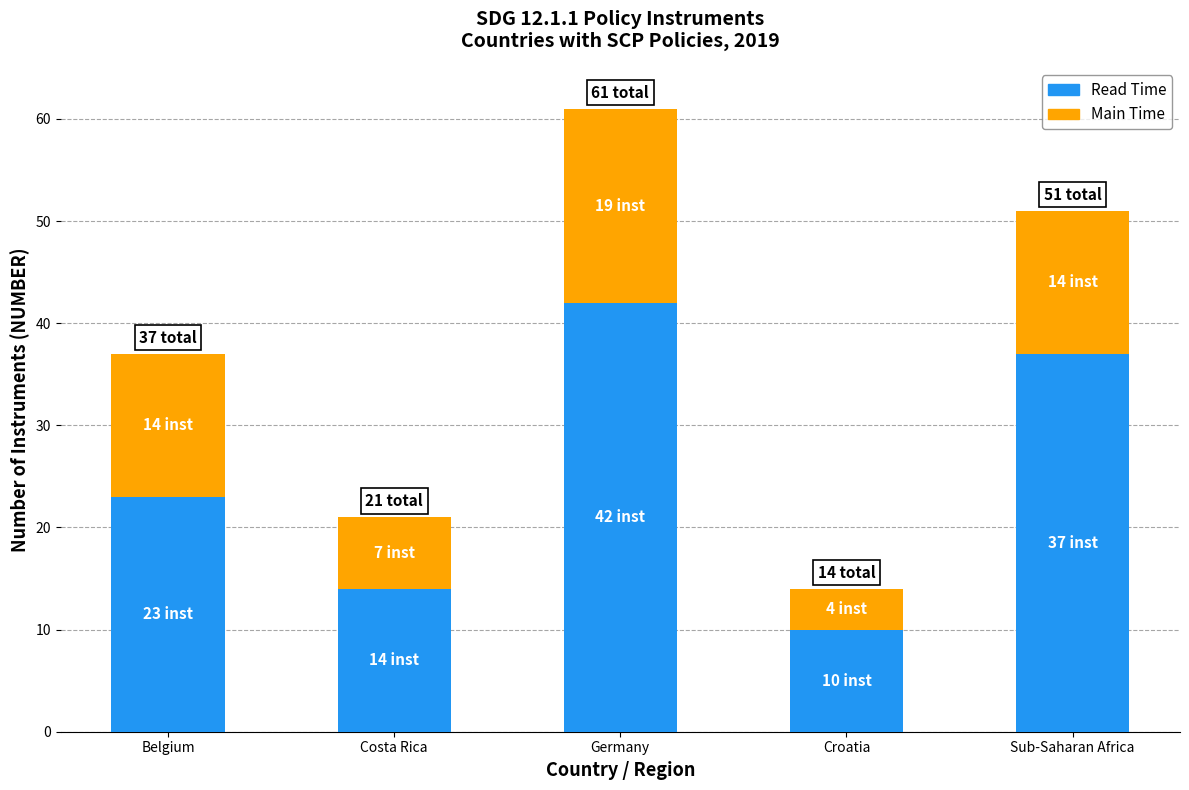

The value of Read Time at Germany is 42. True or false?

True